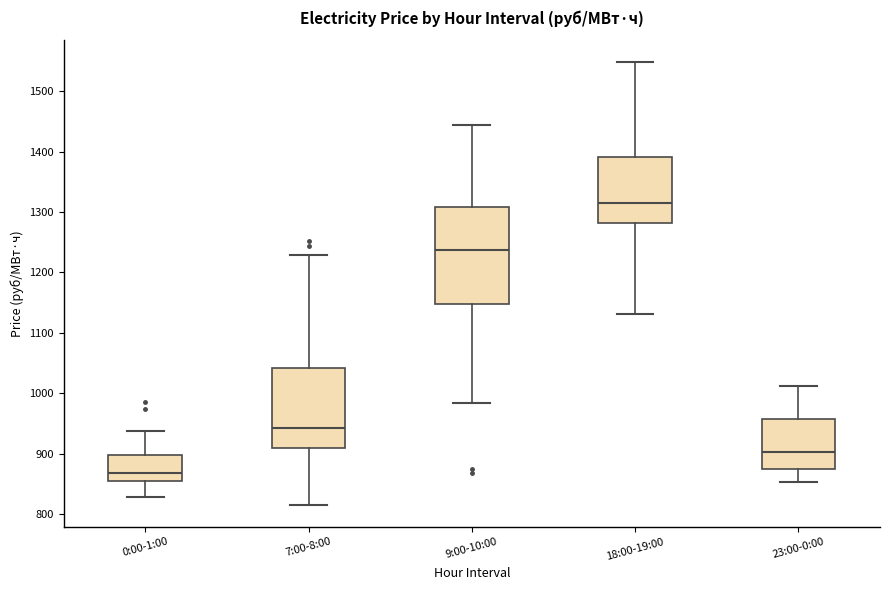

Where does the upper whisker of the box for 7:00-8:00 end on the y-axis? The values are not printed on the chart, so give them approximately, as read against the axis.

1230